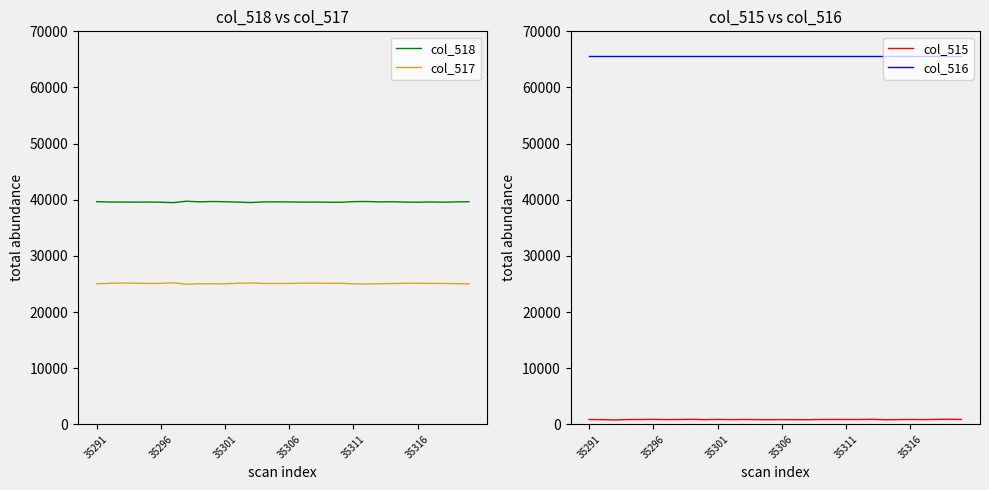

True or false: col_518 and col_517 cross at least once.

False